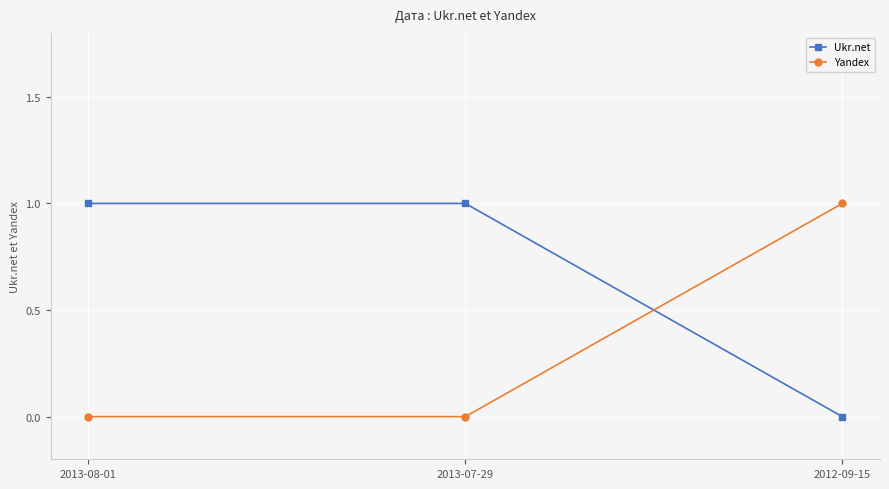

What is the label of the 3rd point from the right?

2013-08-01